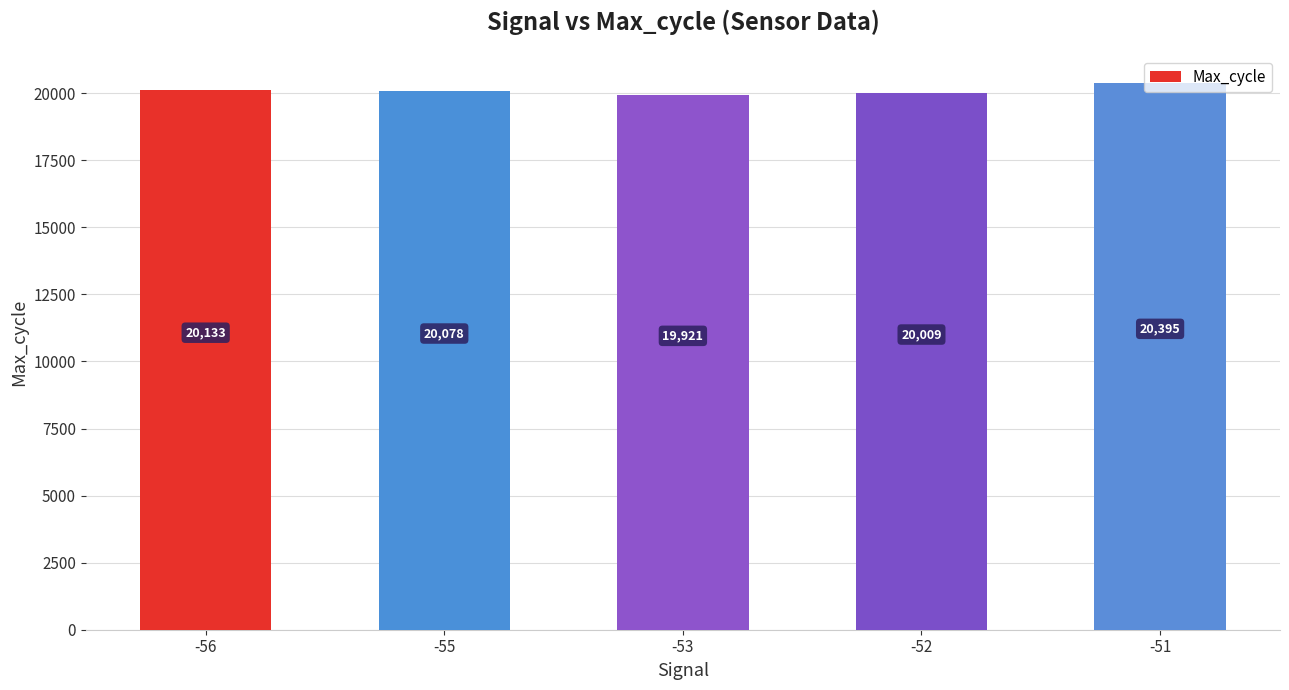

The chart shows a value of 20078 at -55. True or false?

True